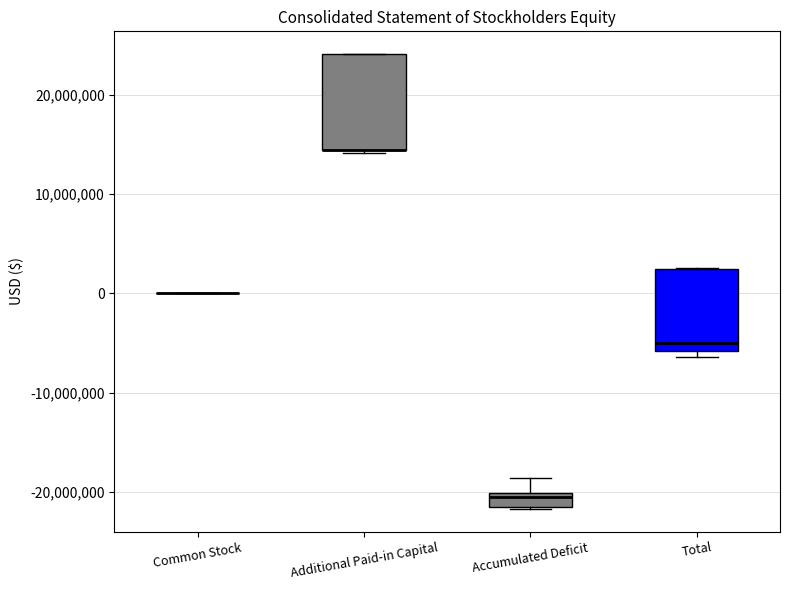

Comparing the boxes themselves (not the whiskers), which one is the tallest?

Additional Paid-in Capital